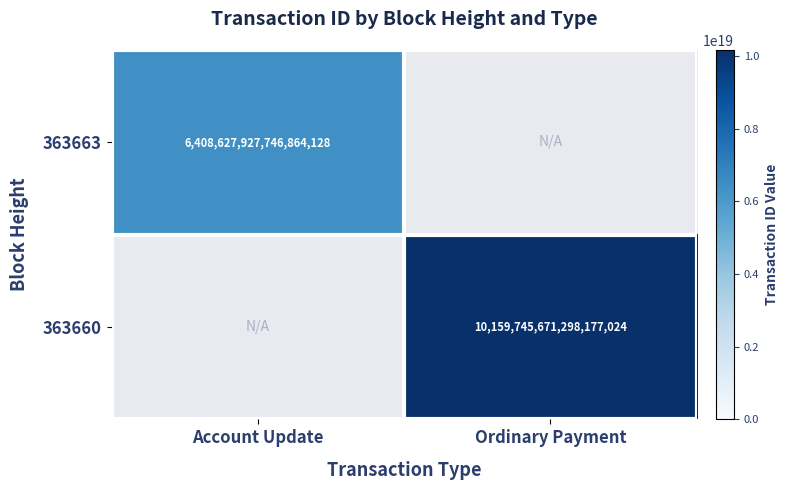

The 363663 series shows 1394381247521794816 at Account Update. True or false?

False